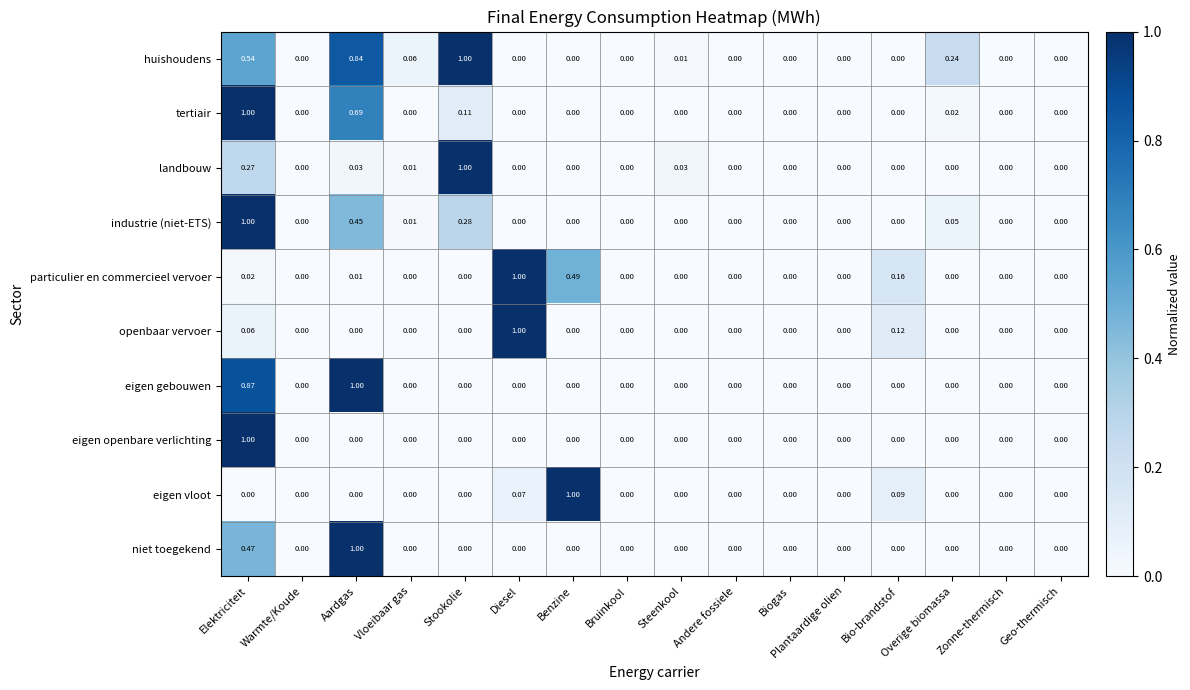

Which series has the largest total across all categories?

huishoudens